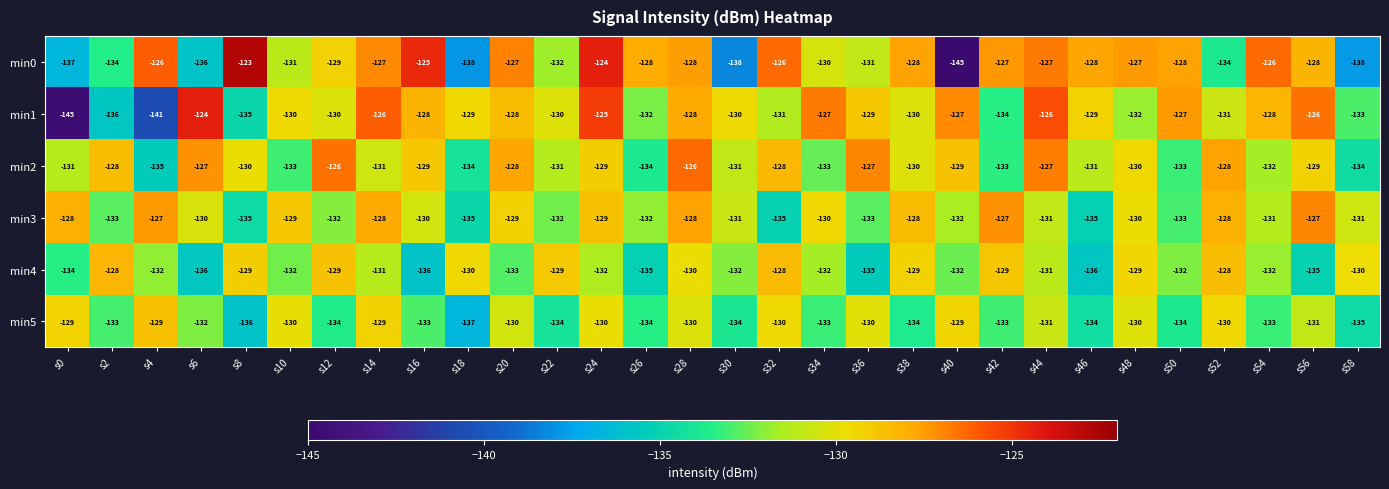

Count the number of categories in the chart.

30